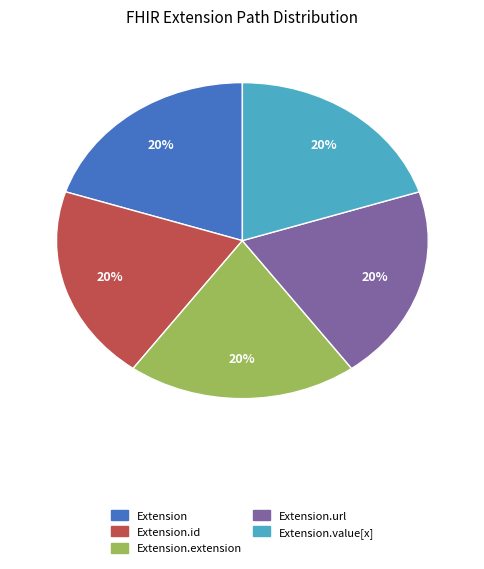

Is there any slice that represents more than half of the pie?

No